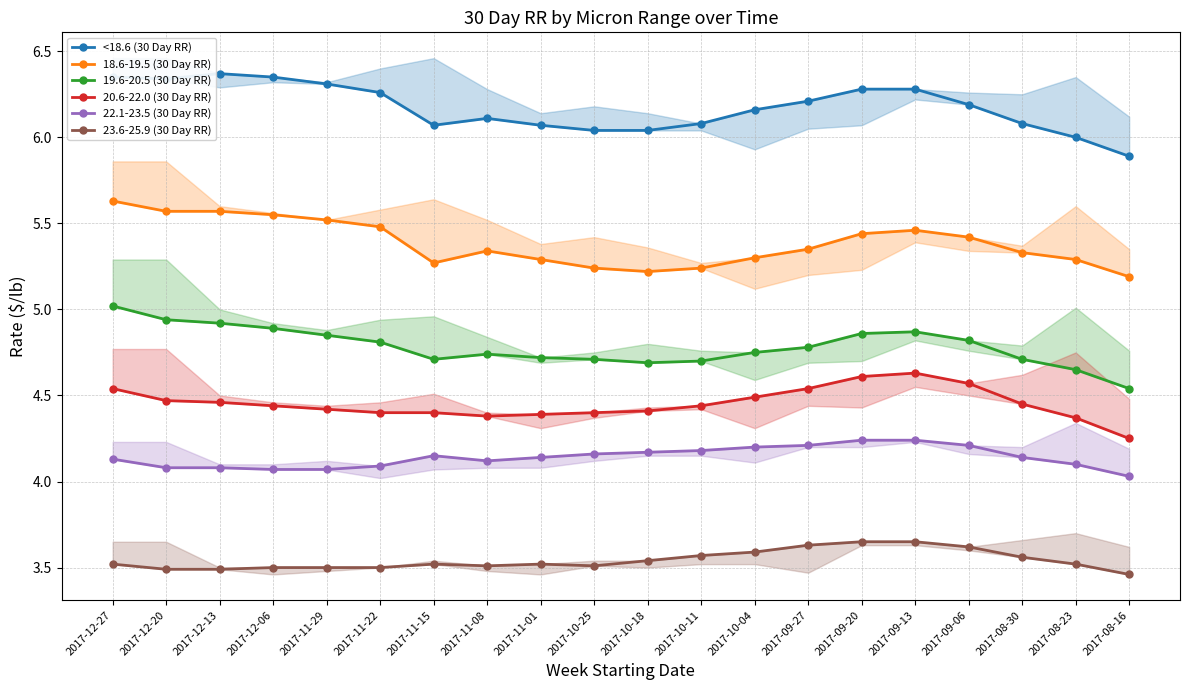

What value does the 20.6-22.0 (30 Day RR) series have at 2017-10-04?

4.5